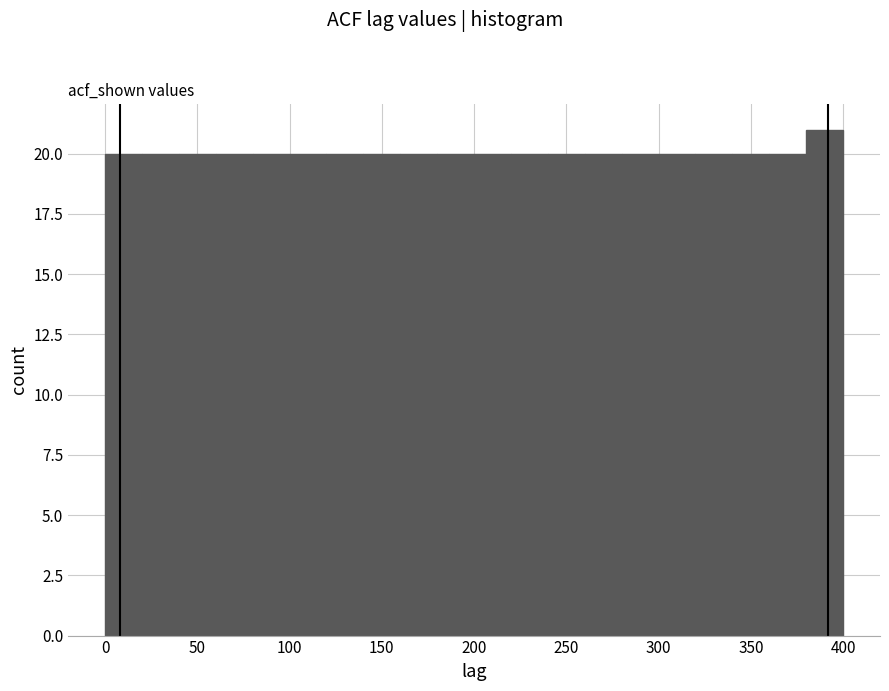

How tall is the bar that spans 0 to 20 on the x-axis? The values are not printed on the chart, so give them approximately, as read against the axis.

20